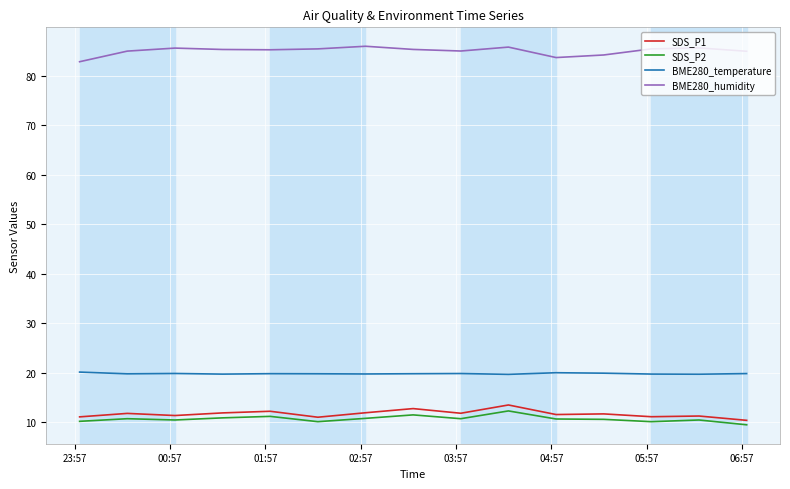

What is the minimum value shown in the chart?

9.5